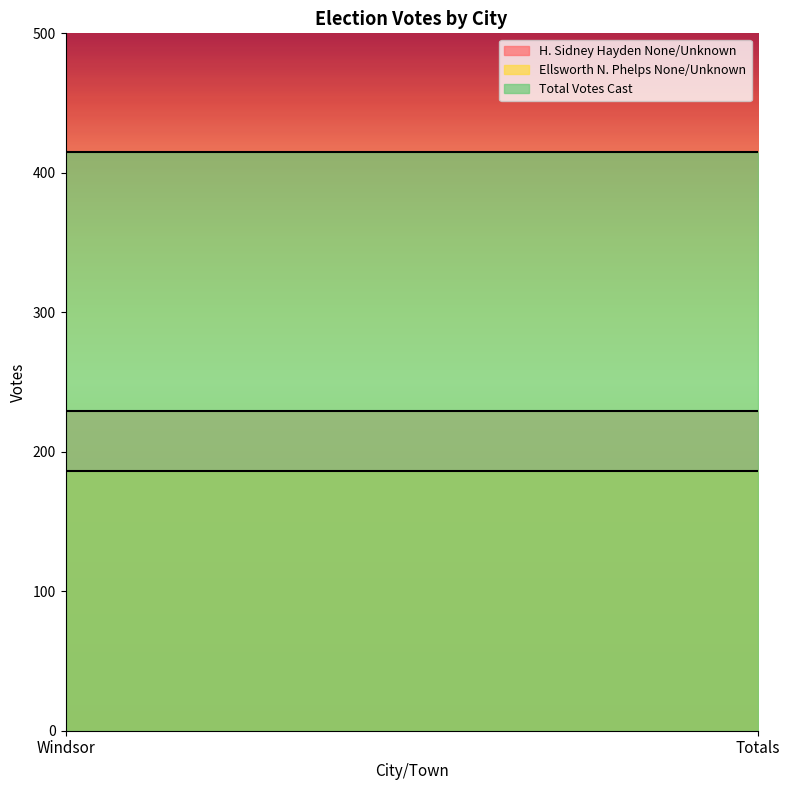

Which series has the largest total across all categories?

Total Votes Cast